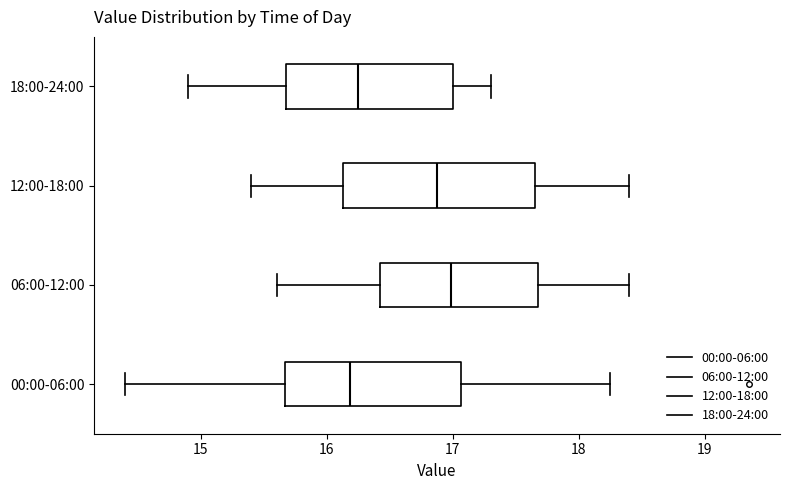

Comparing the boxes themselves (not the whiskers), which one is the widest?

12:00-18:00